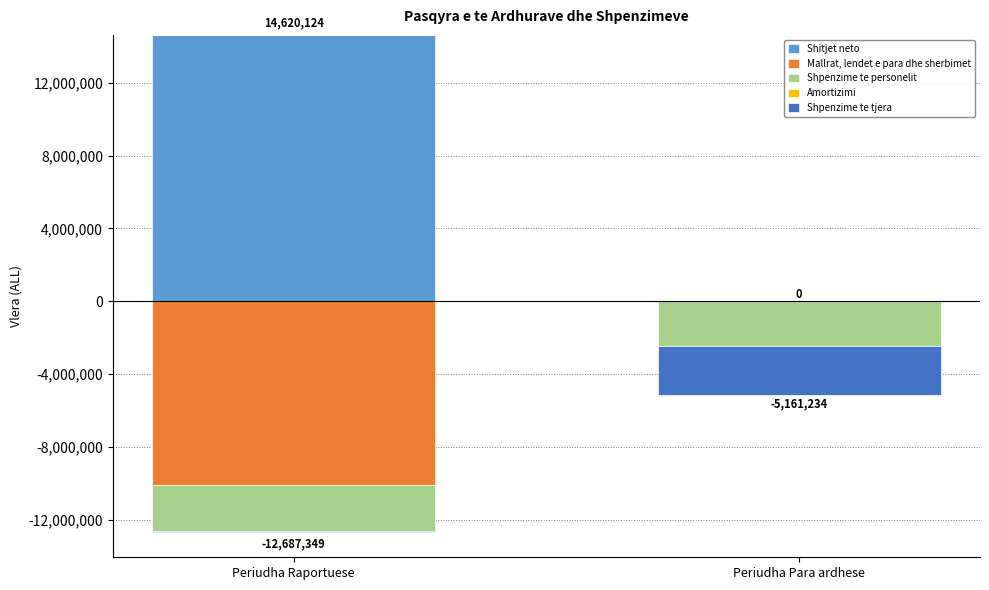

At which label does Shitjet neto reach its minimum?

Periudha Para ardhese